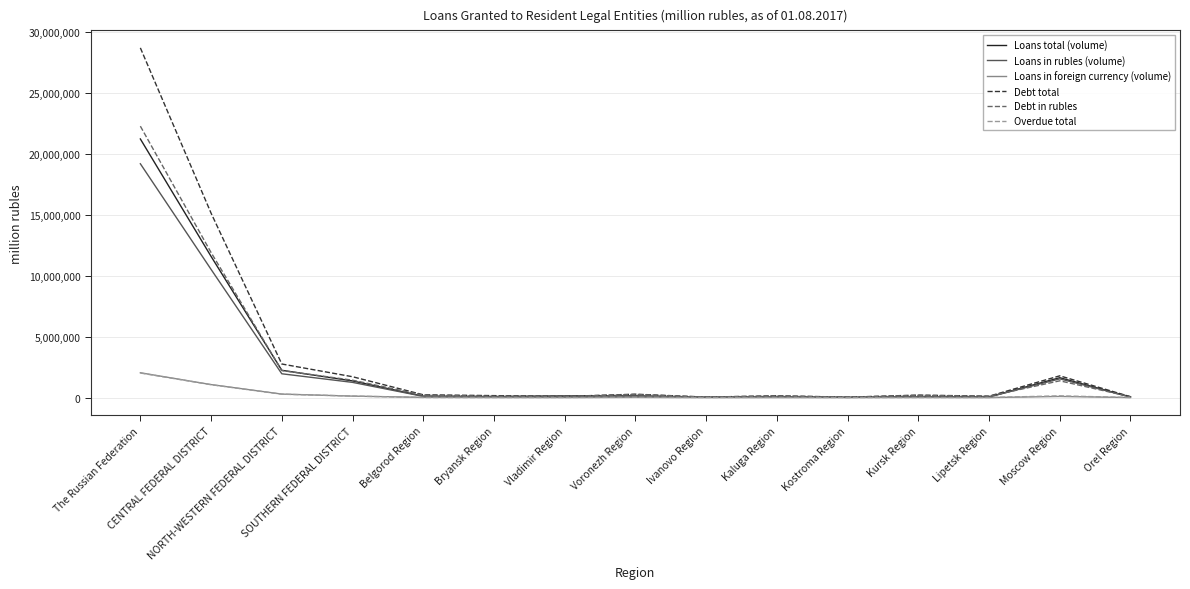

Which series has the largest range (max minus min)?

Debt total